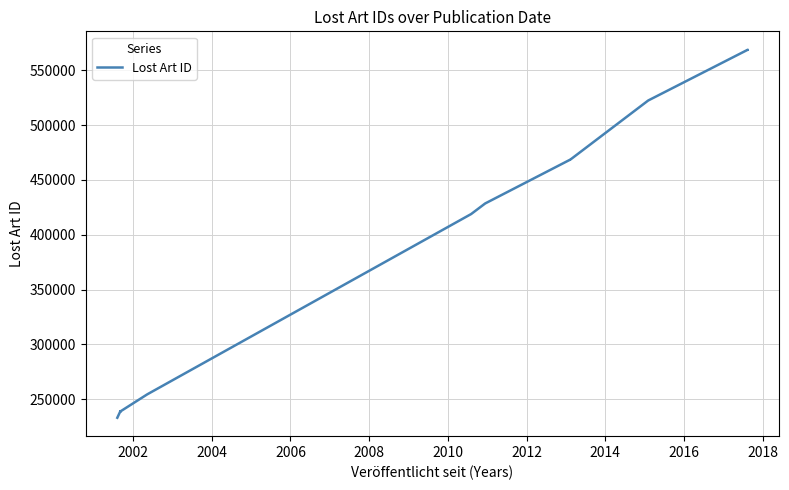

What is the average value?

337827